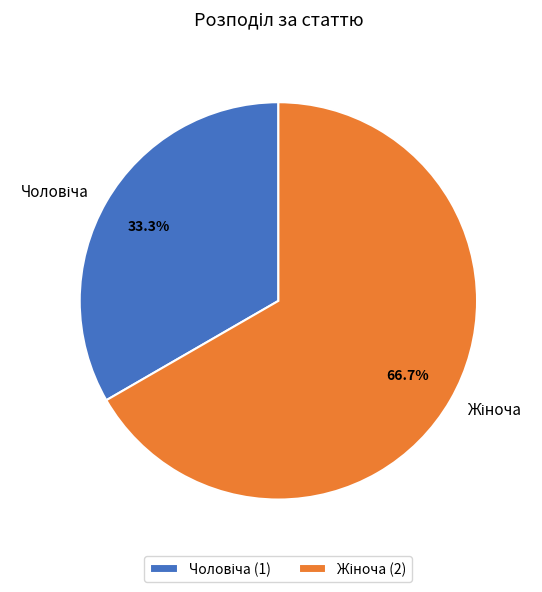

Does any single category account for the majority?

Yes